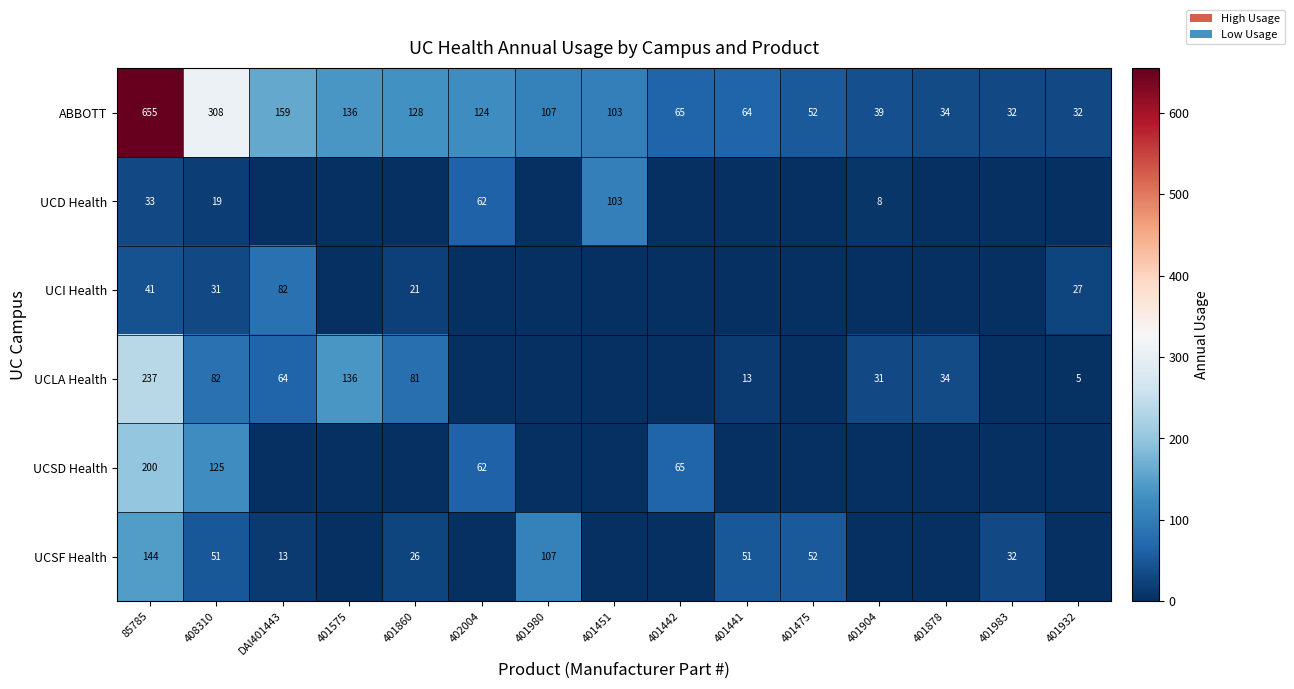

The UCSF Health series shows 17 at 401860. True or false?

False